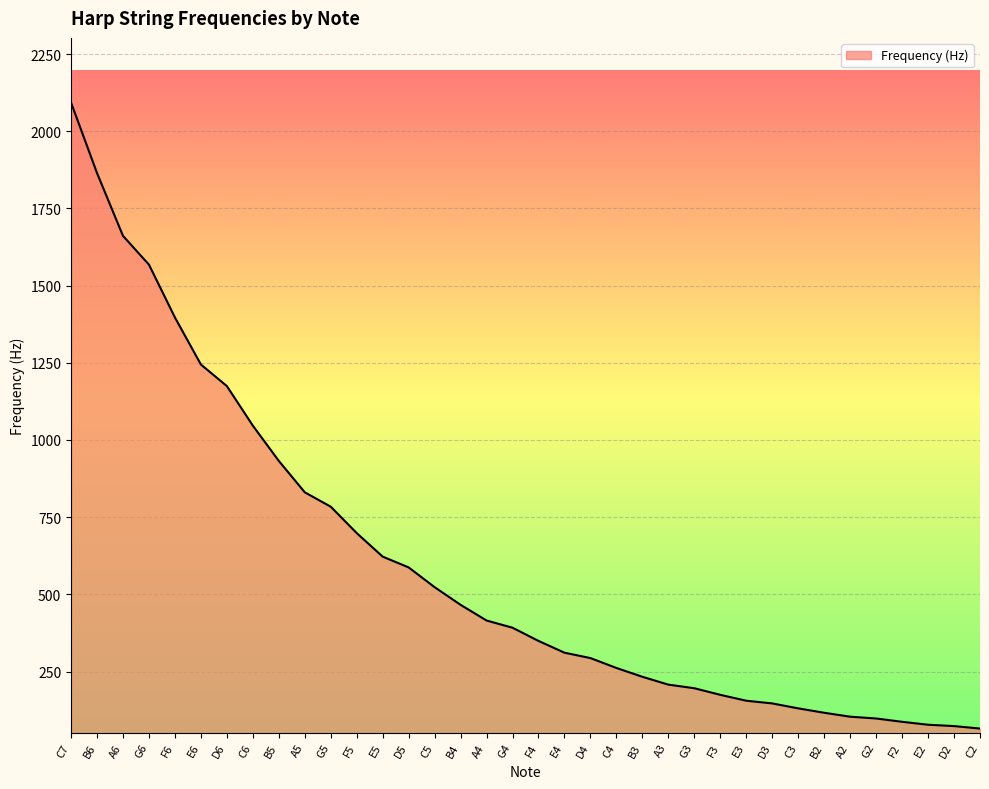

At which label is the value closest to 1079?

C6